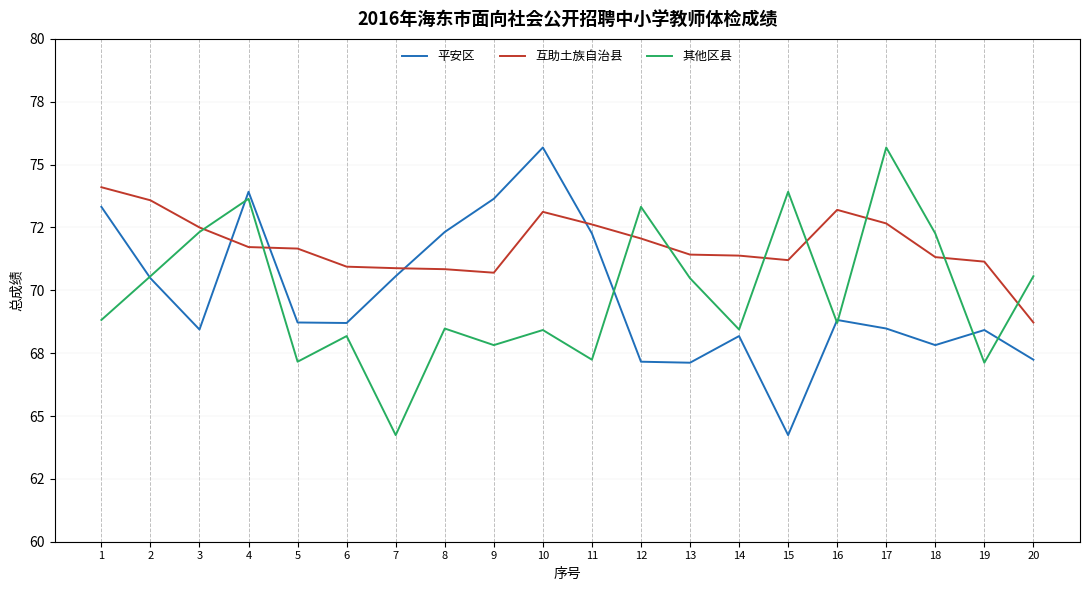

What is the sum of the 平安区 values at 14 and 19?

136.6